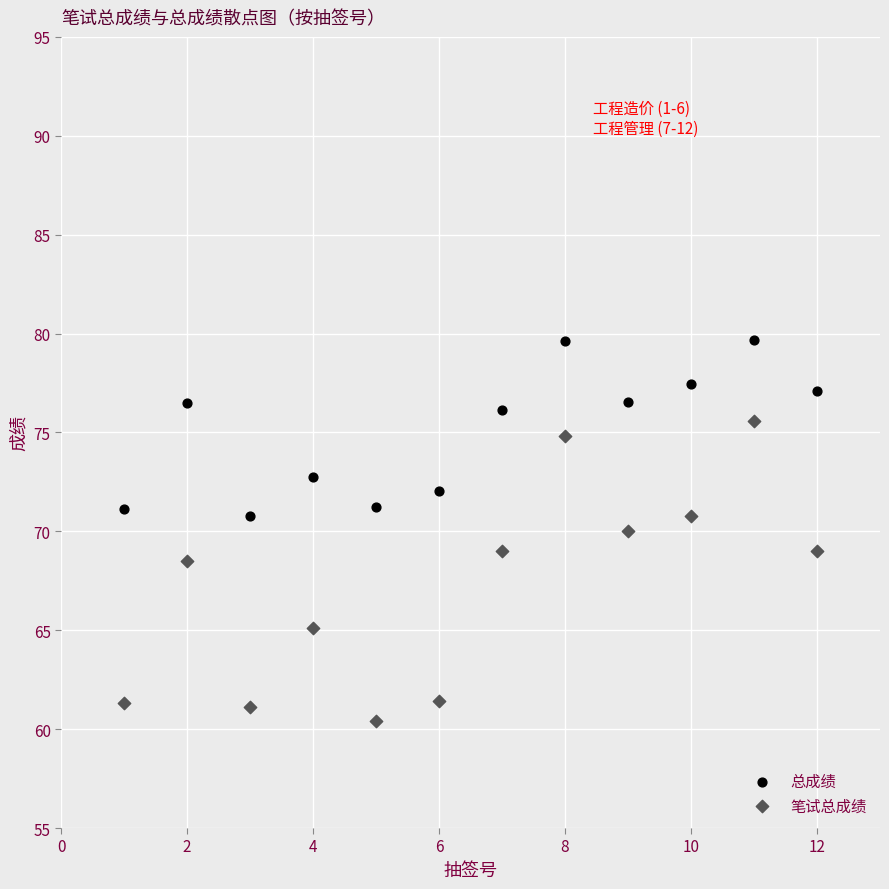

Which series contains the highest Y value?

总成绩